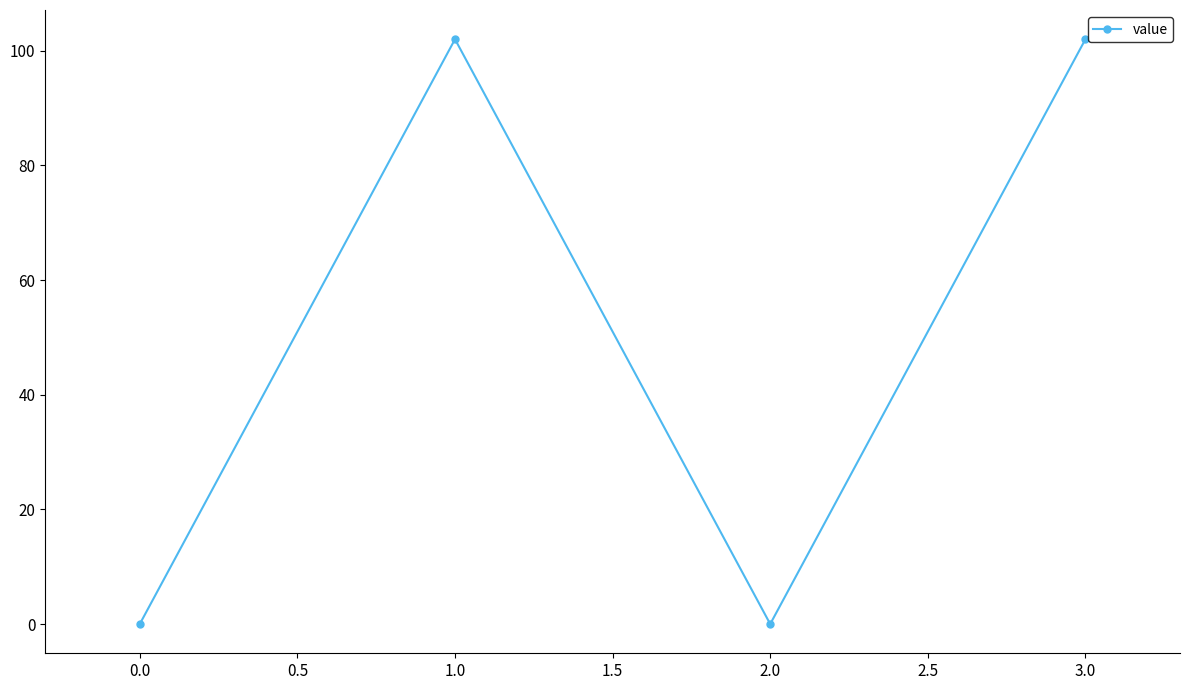

What is the maximum value shown in the chart?

102.0